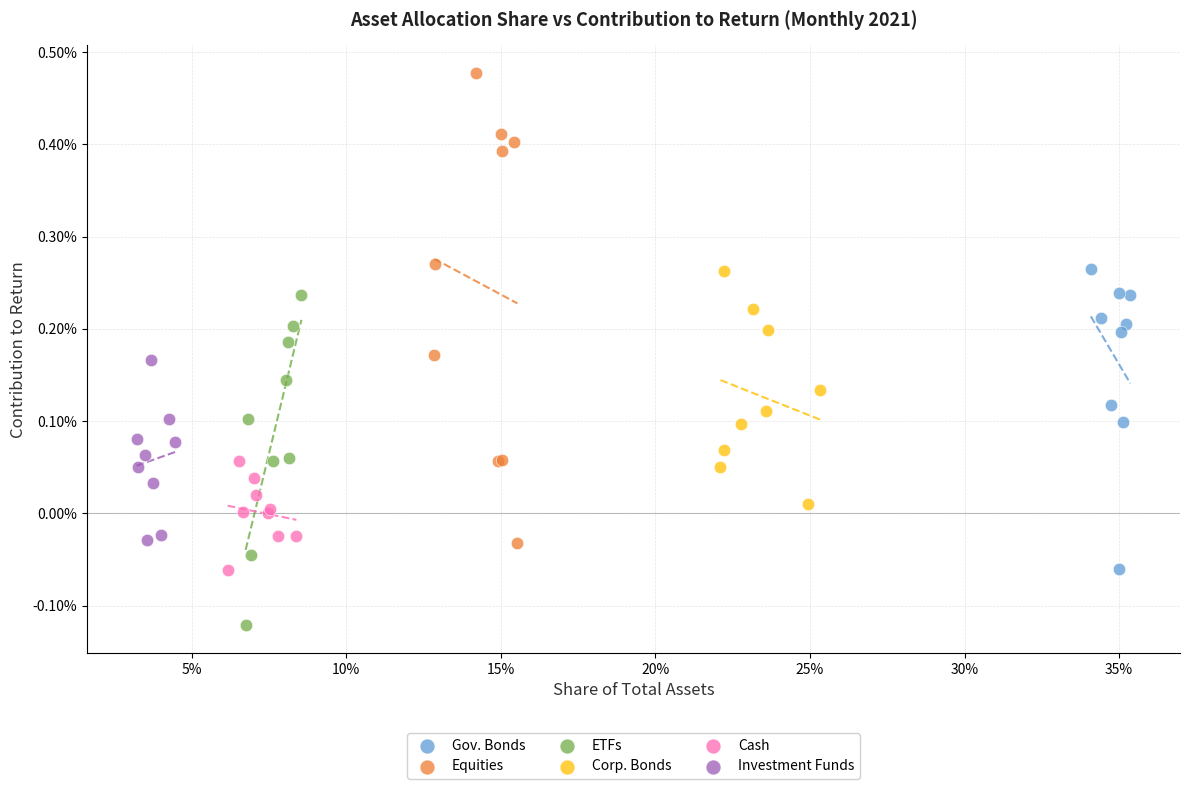

What are all the series names shown in the legend?

Gov. Bonds, Equities, ETFs, Corp. Bonds, Cash, Investment Funds